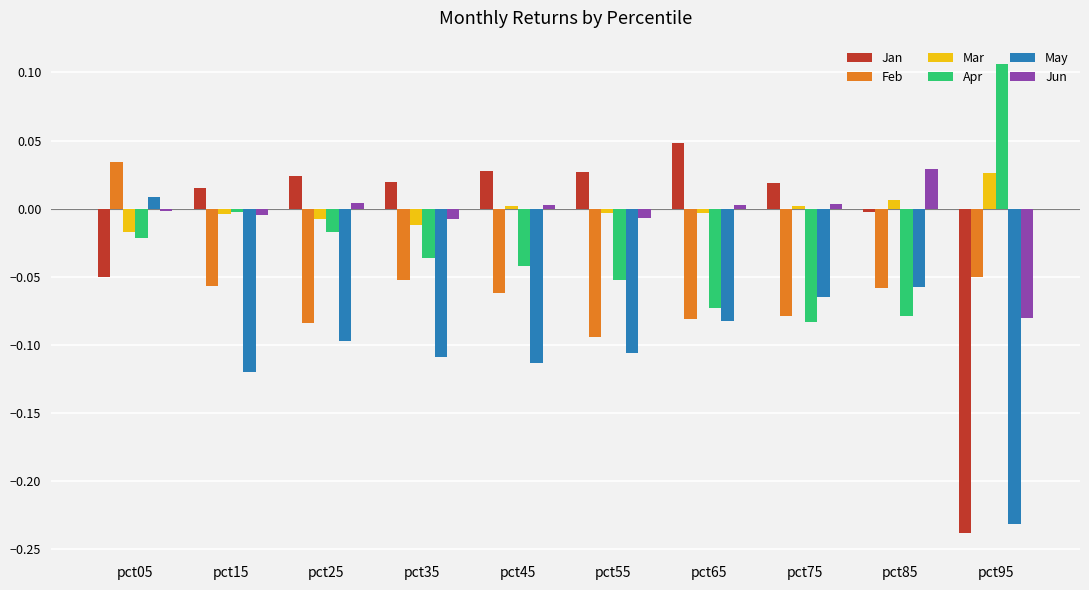

Which category has the highest value in the Apr series?

pct95